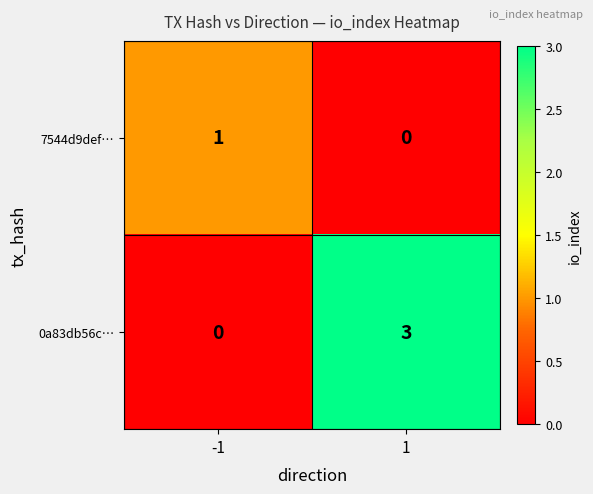

Reading right to left, extract all data points from this chart.

7544d9def…: 1=0	-1=1
0a83db56c…: 1=3	-1=0